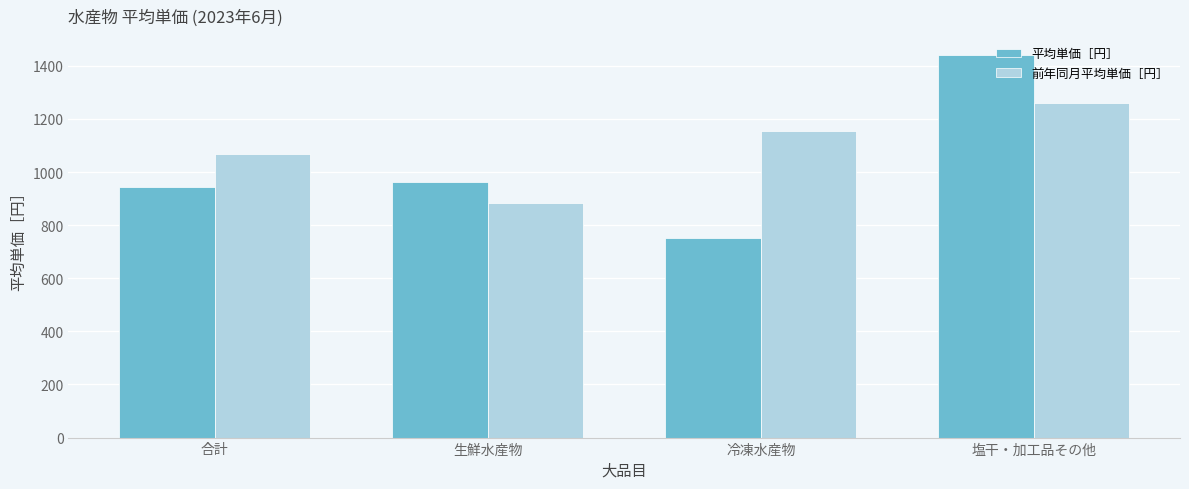

The value of 前年同月平均単価［円］ at 合計 is 1068. True or false?

True